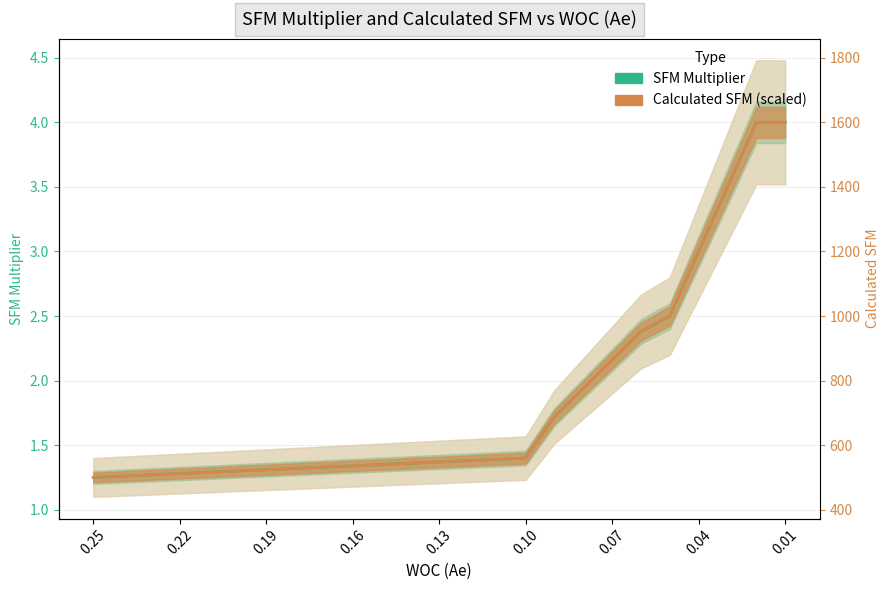

Which series has the widest spread of values?

SFM Multiplier